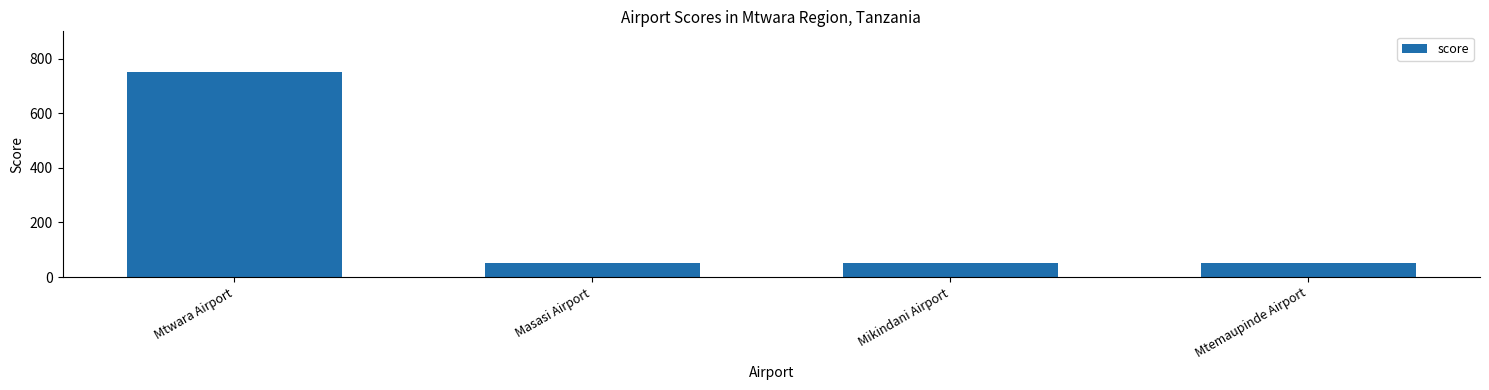

What is the difference between the maximum and minimum values?

700